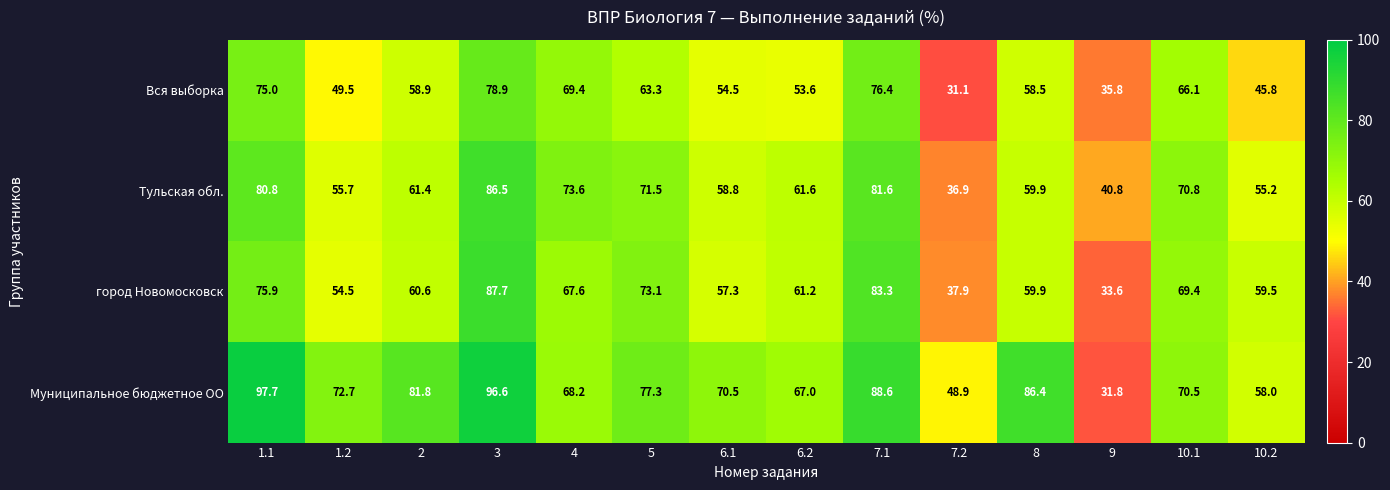

What is the difference between the highest and lowest values at 9?

9.0